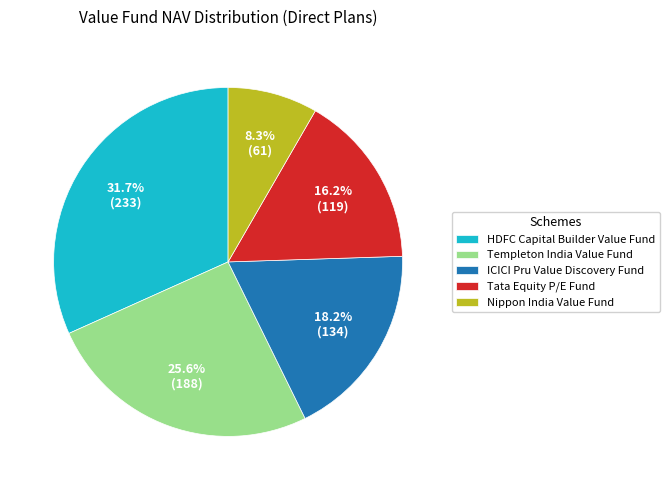

Which has a higher value, ICICI Pru Value Discovery Fund or Tata Equity P/E Fund?

ICICI Pru Value Discovery Fund